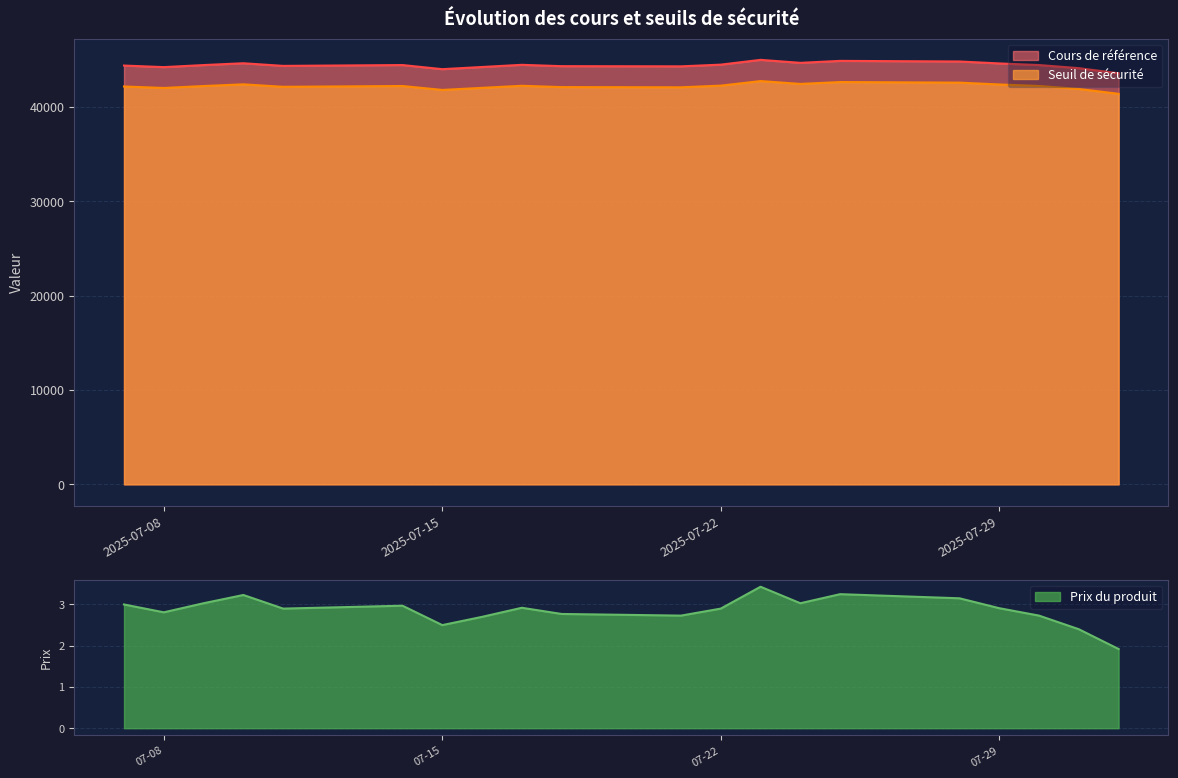

True or false: Prix du produit and Cours de référence cross at least once.

False